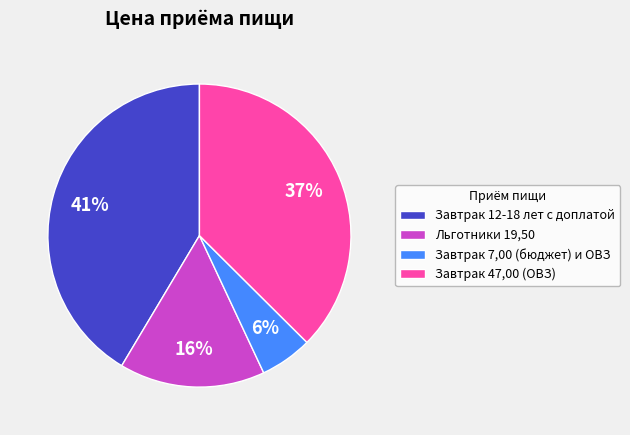

To the nearest percent, what is the difference between the Завтрак 12-18 лет с доплатой and Завтрак 47,00 (ОВЗ) slice percentages?

4%